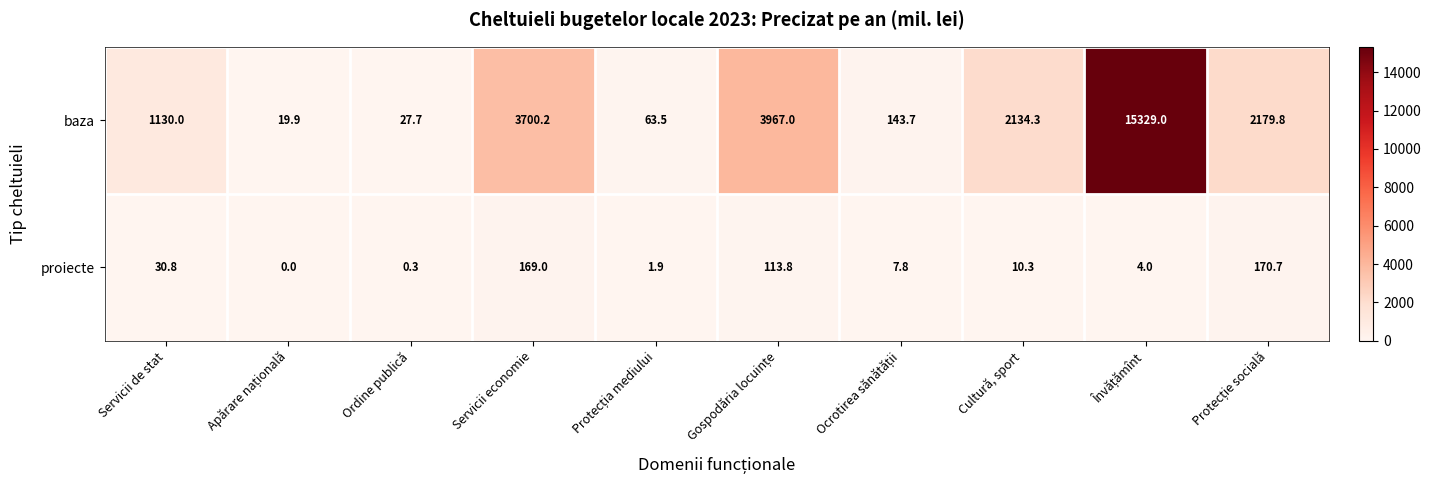

What is the difference between the second highest and second lowest values in the baza series?

3939.3